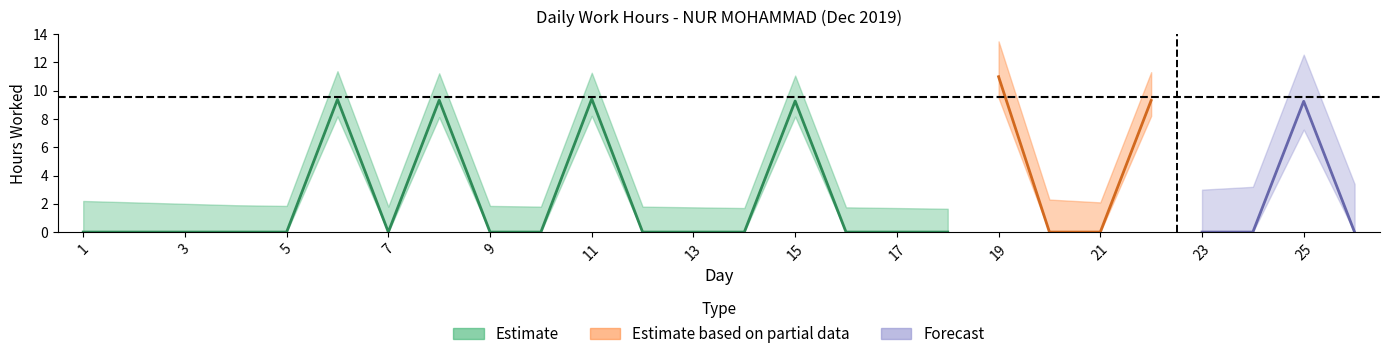

What is the maximum value shown in the chart?

11.0